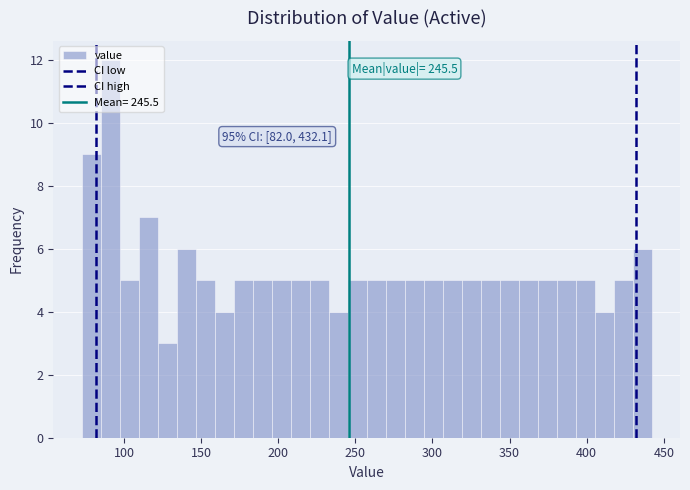

Read against the x-axis, roughly where is the centre of the tallest bar?

90